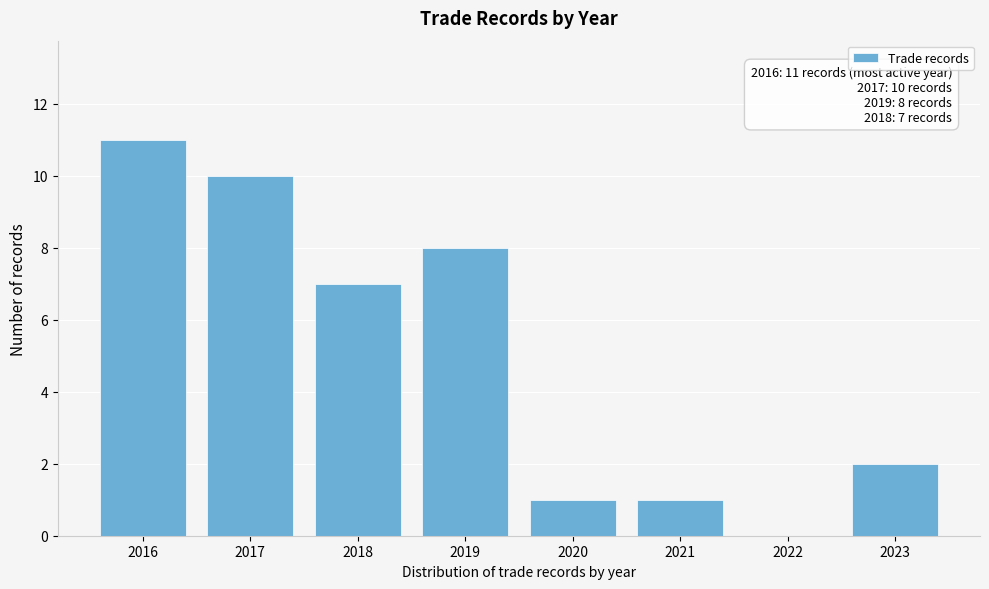

Reading left to right, list all the values displayed in this chart.

2016=11	2017=10	2018=7	2019=8	2020=1	2021=1	2022=0	2023=2